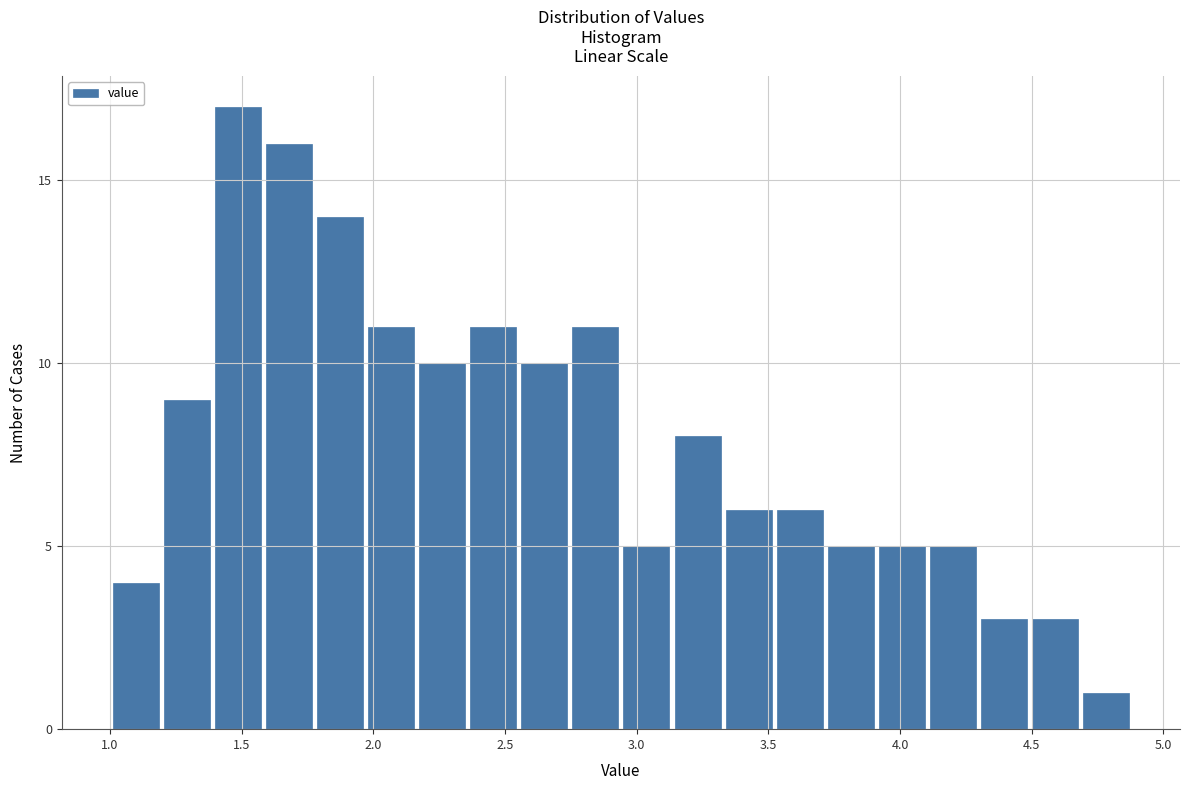

Read against the x-axis, roughly where is the centre of the tallest bar?

1.50